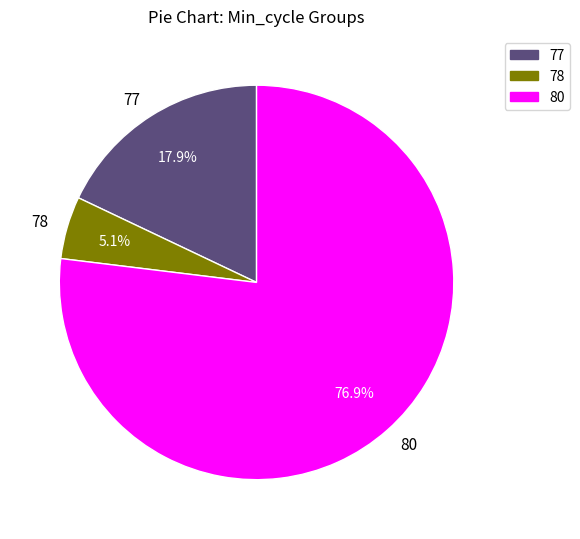

Is there a majority slice in this chart?

Yes